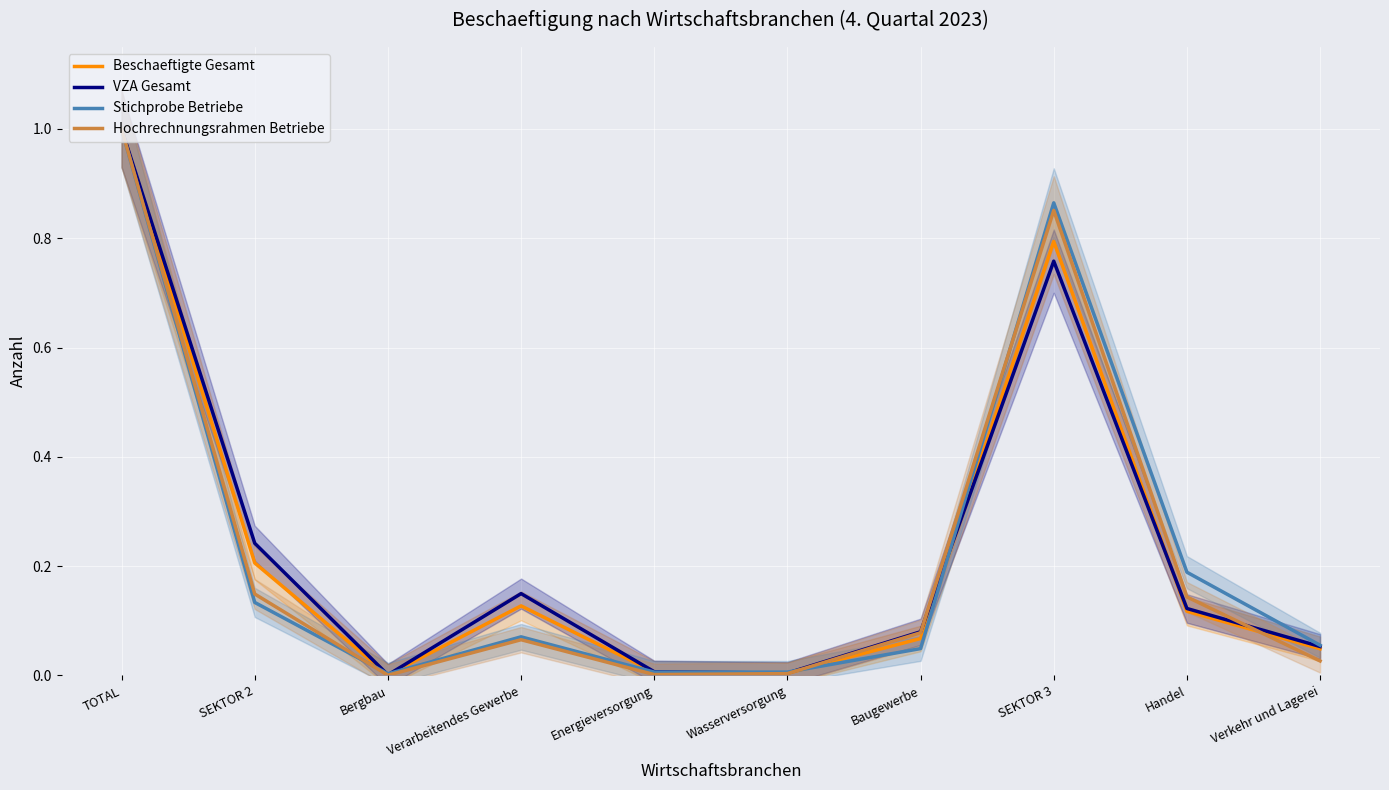

Between Verarbeitendes Gewerbe and Baugewerbe, which series saw the biggest shift?

VZA Gesamt